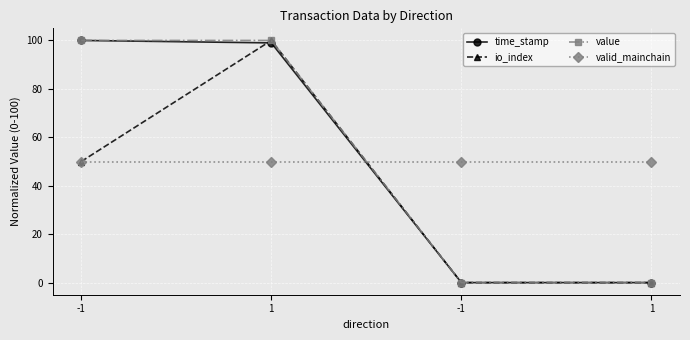

Does the chart have visible grid lines?

Yes